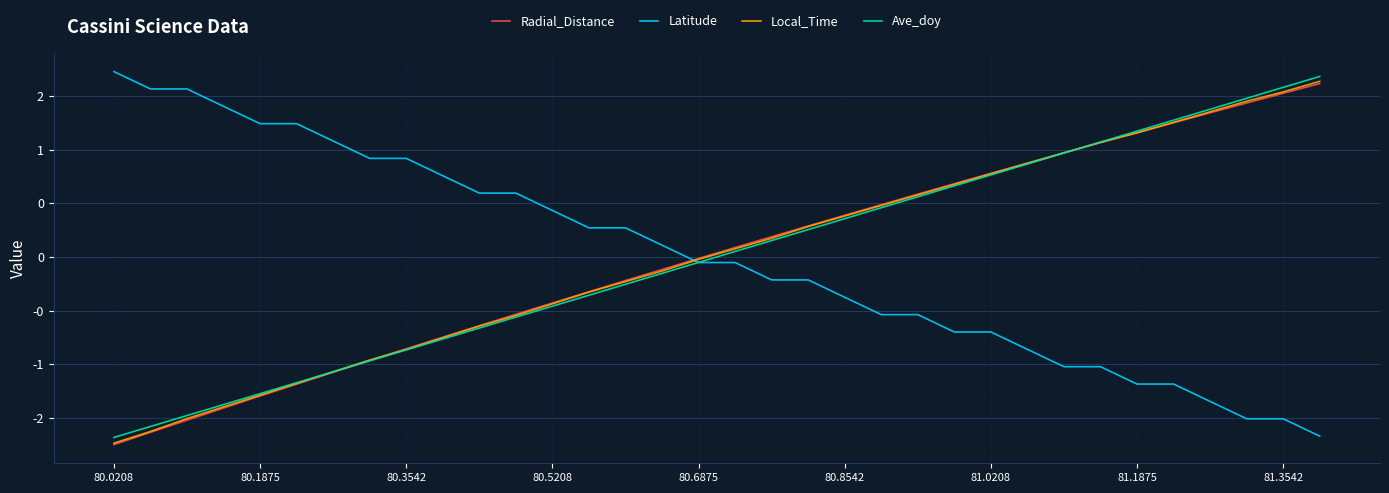

What is the difference between the maximum and minimum values in the Latitude series?

3.4